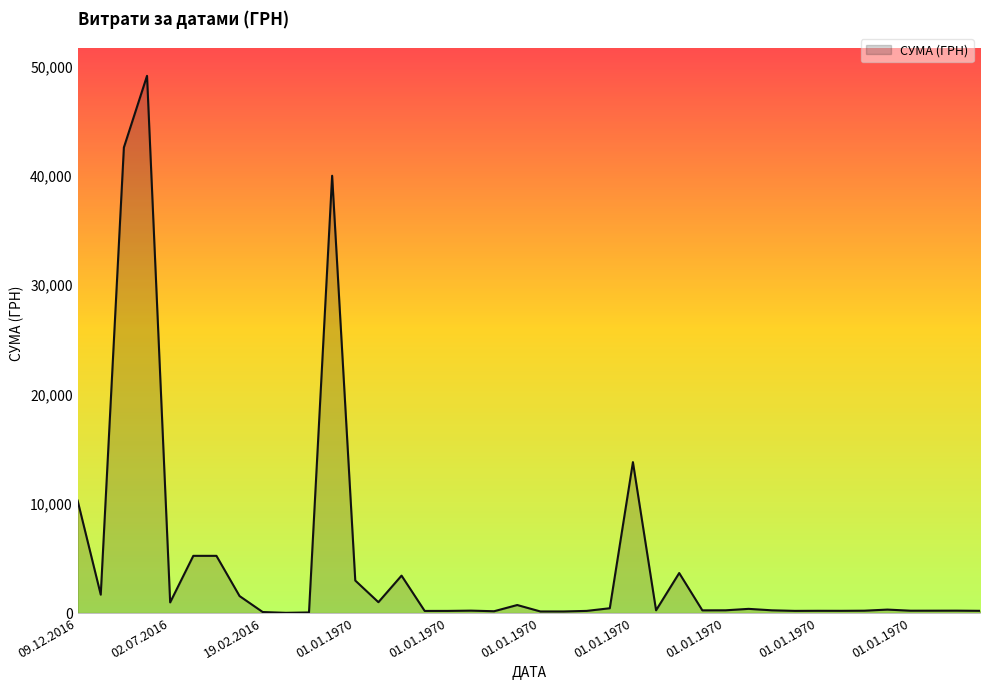

What is the difference between the maximum and minimum values?

49122.9